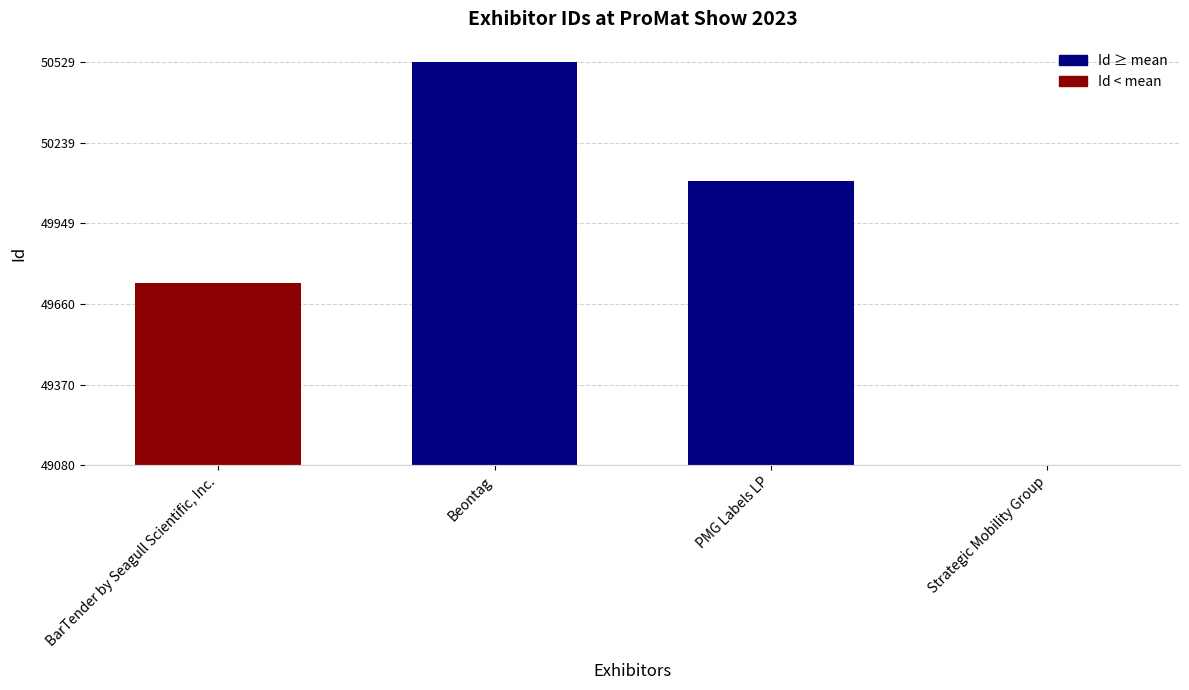

Which label corresponds to the largest value in the chart?

Beontag